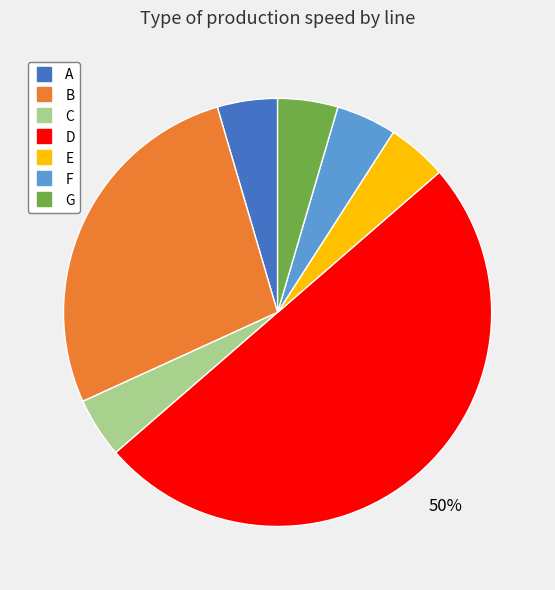

Is B the majority of the pie?

No